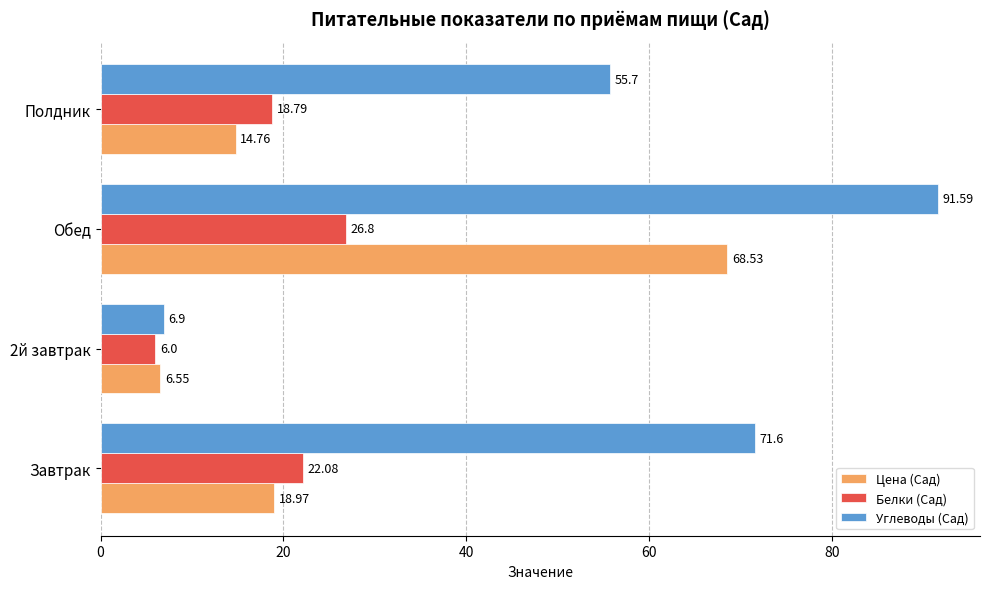

What is the sum of the Белки (Сад) values at Полдник and Обед?

45.6